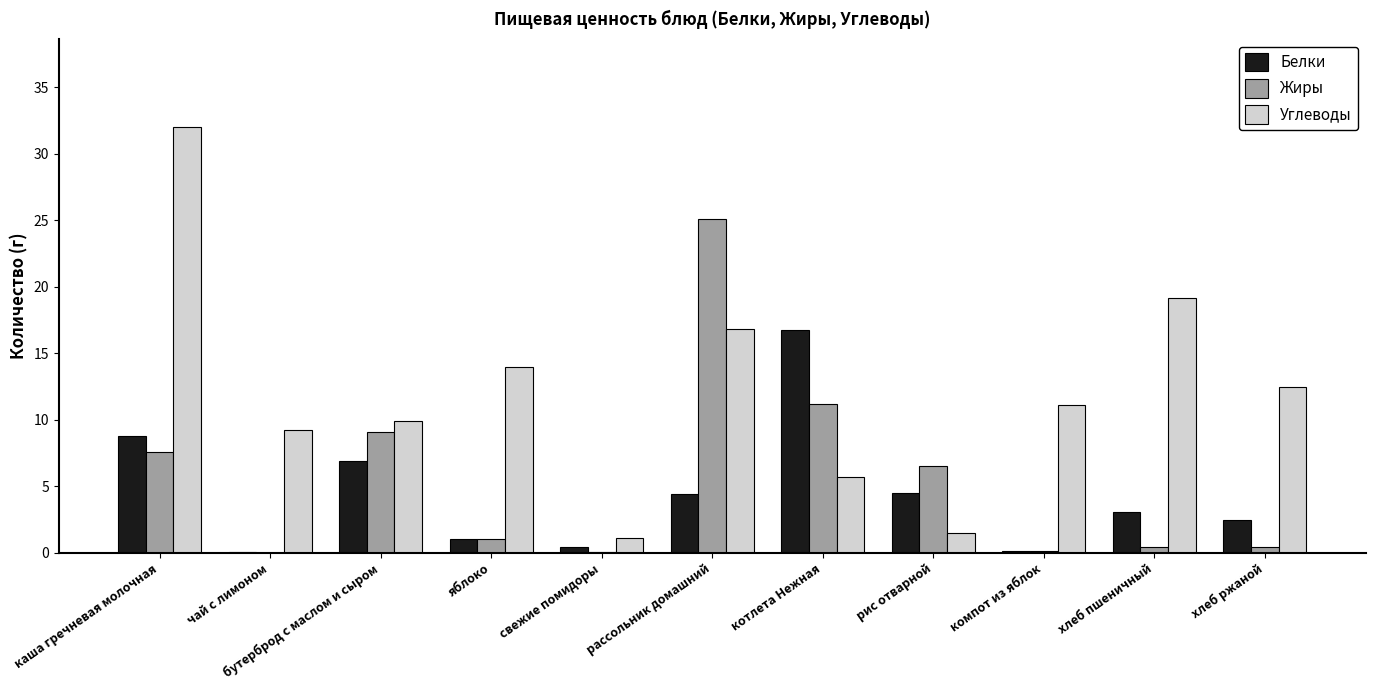

What is the total value across all series at каша гречневая молочная?

48.4